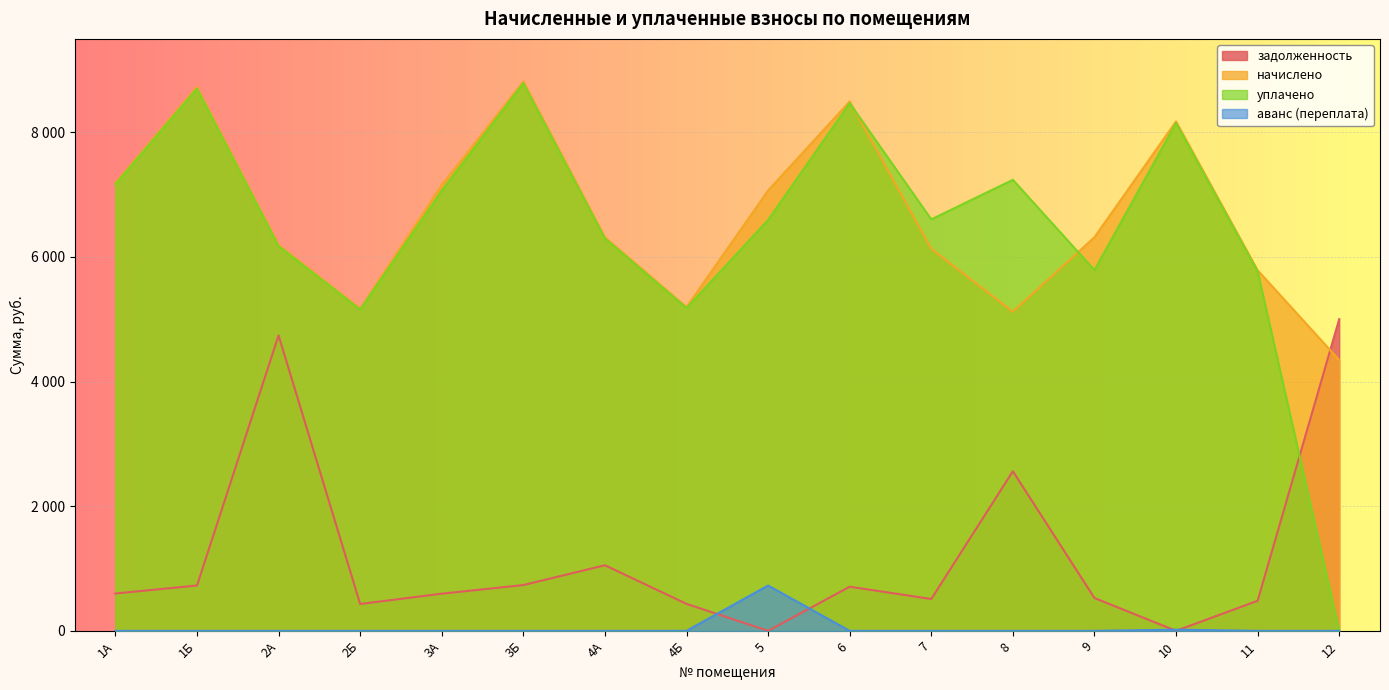

What is the difference between the задолженность values at 11 and 1А?

117.0